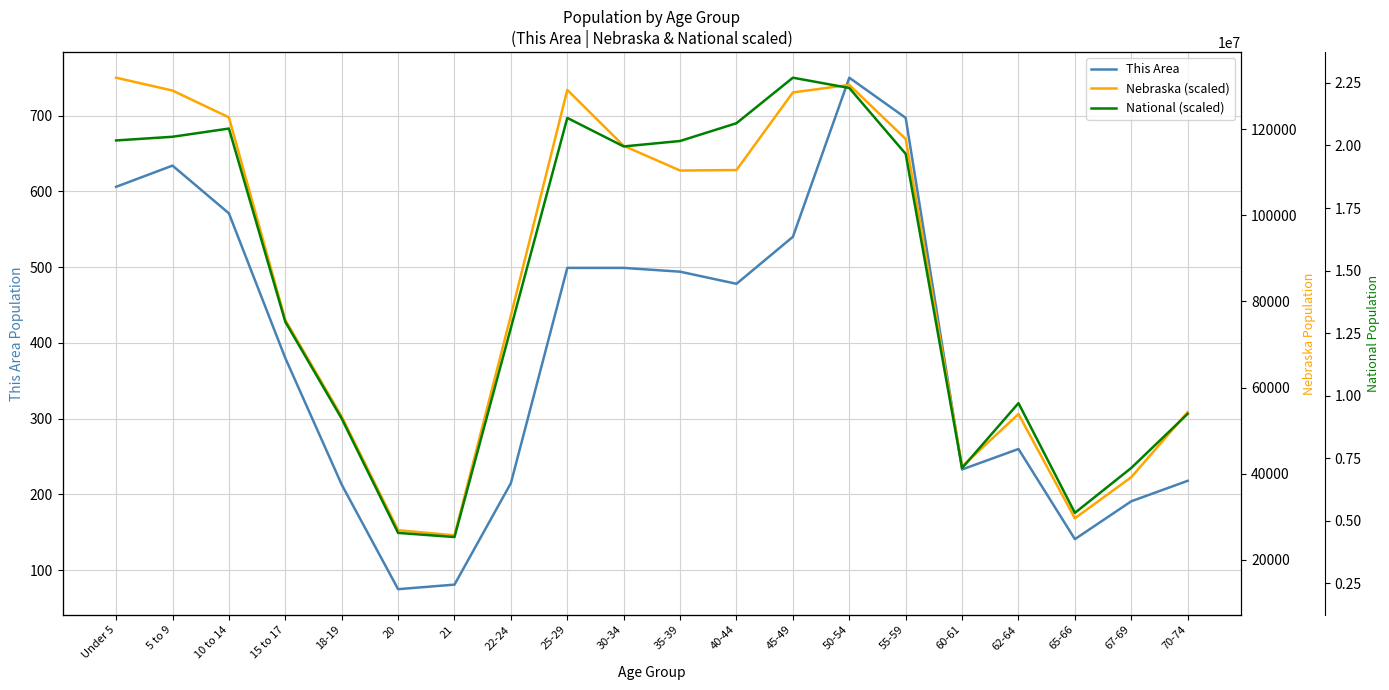

The value of Nebraska (scaled) at 50-54 is 740.5. True or false?

True